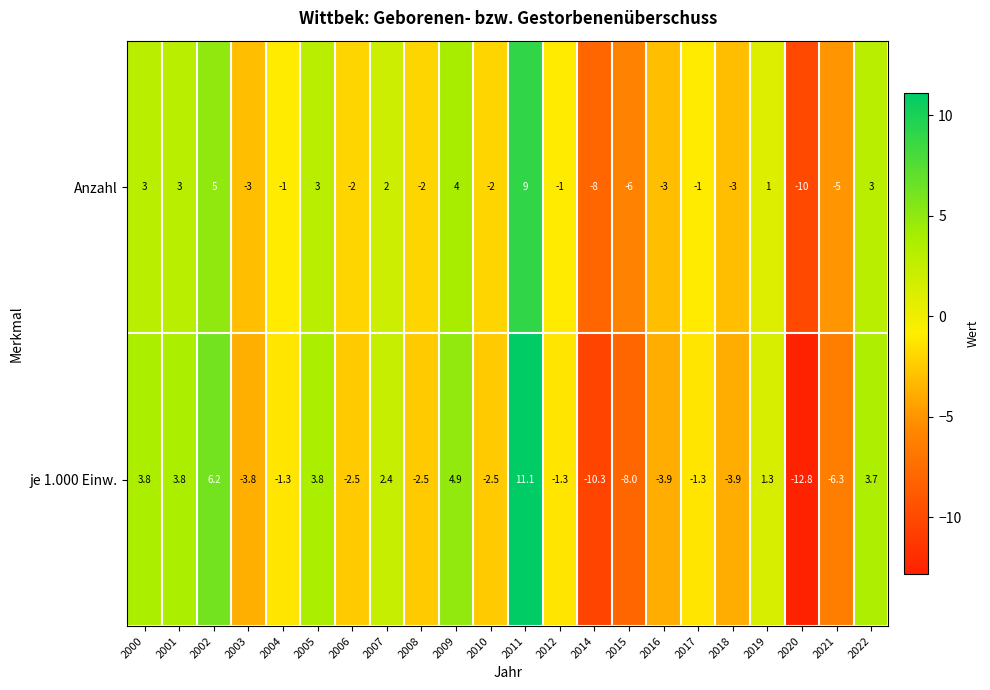

Rank the series by their maximum value, from highest to lowest.

je 1.000 Einw., Anzahl